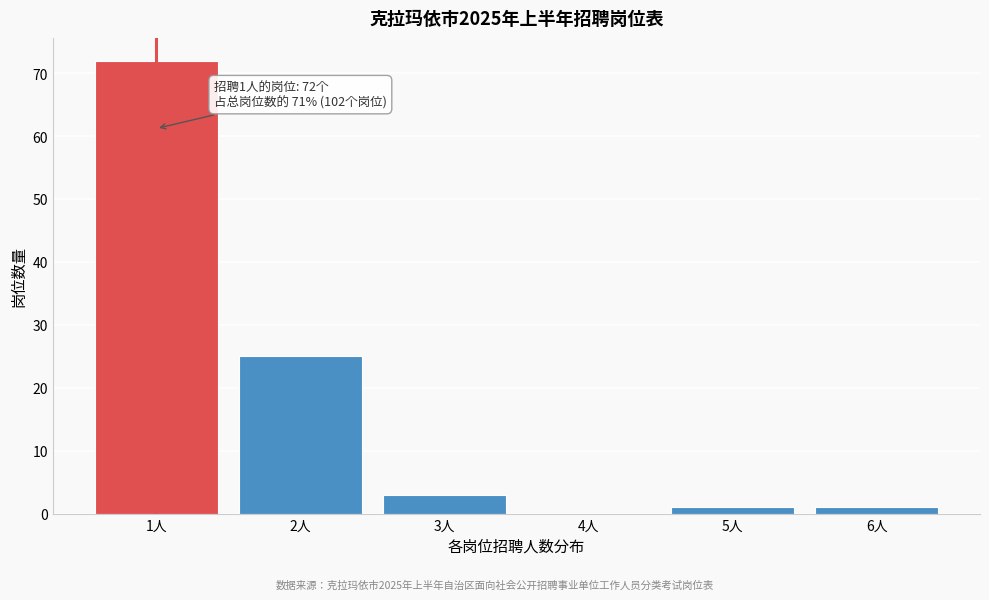

Reading right to left, extract all data points from this chart.

6人=1	5人=1	4人=0	3人=3	2人=25	1人=72